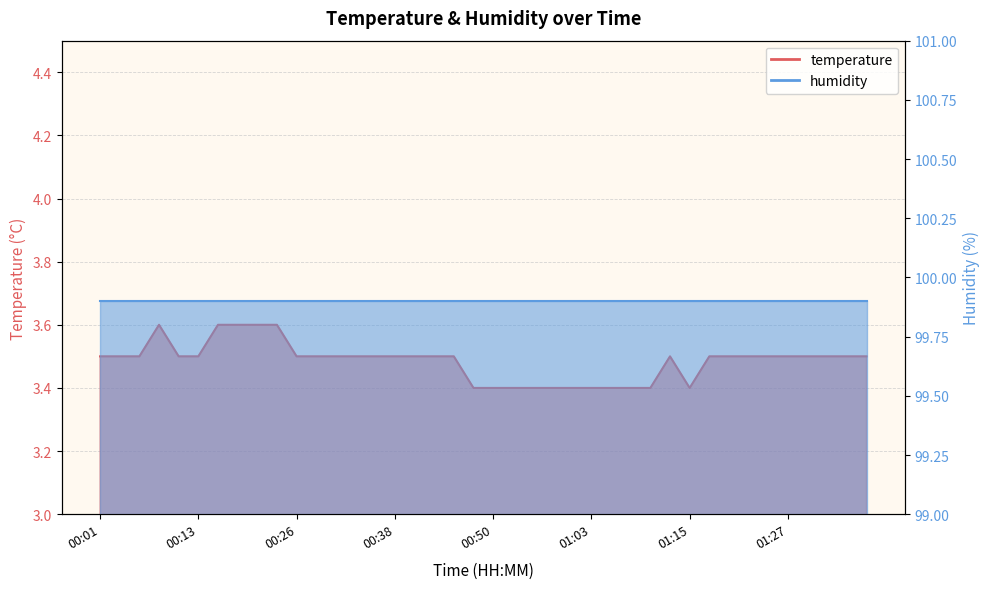

What is the ratio of the value at 01:27 to the value at 00:26?

1.0